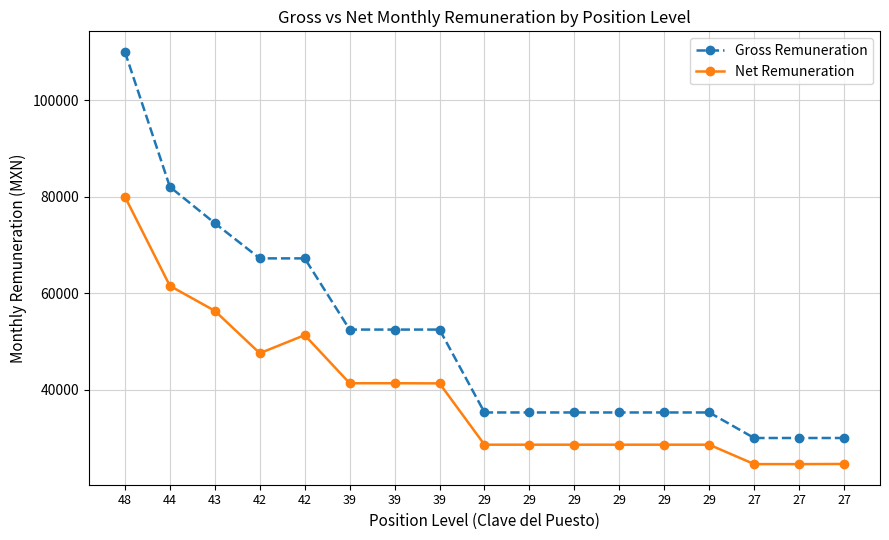

What is the value of the Net Remuneration point at the 12th from the left?

28568.5